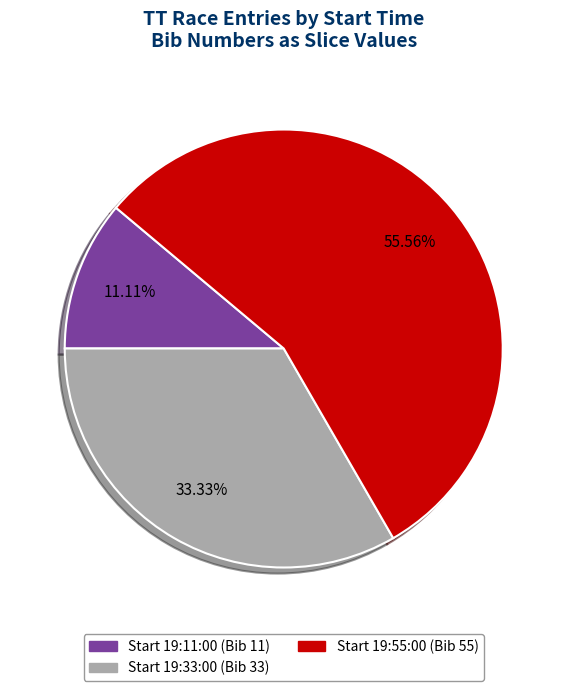

Is there any slice that represents more than half of the pie?

Yes